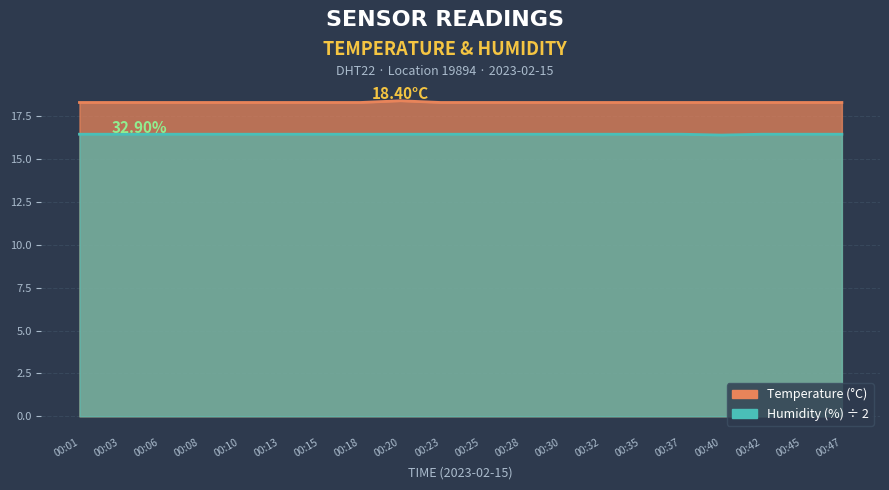

What is the value of the humidity point at the 18th from the left?

16.4